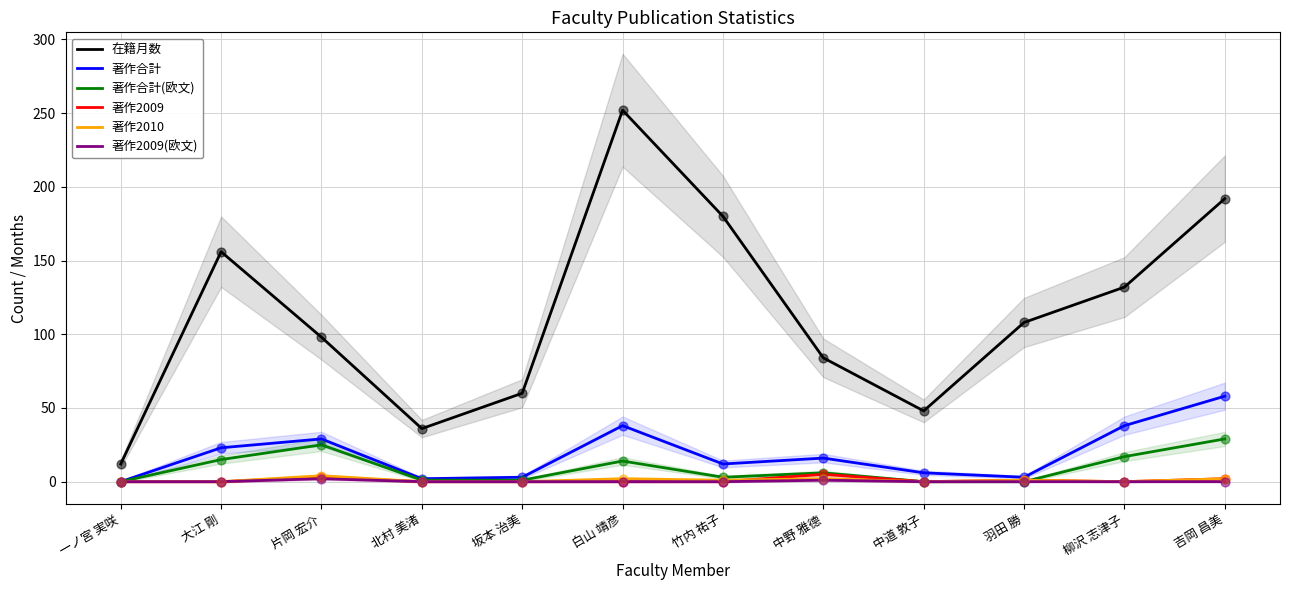

Which series contains the highest Y value?

在籍月数